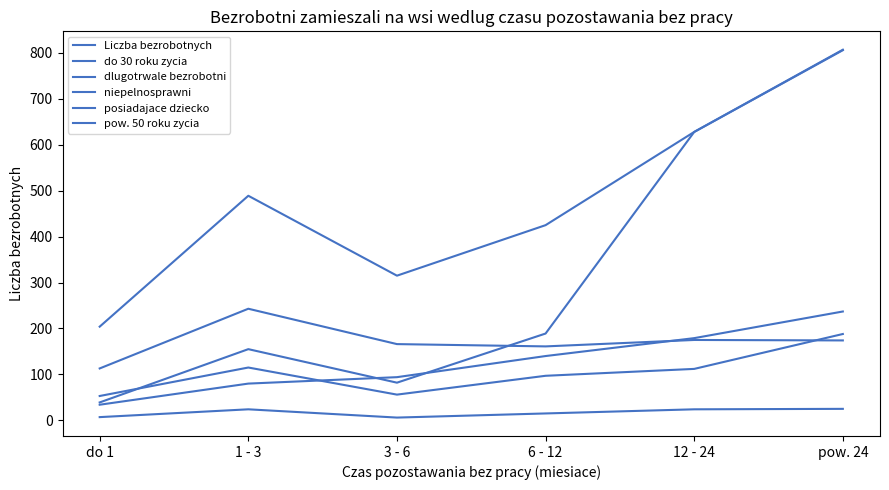

Does the chart have visible grid lines?

No